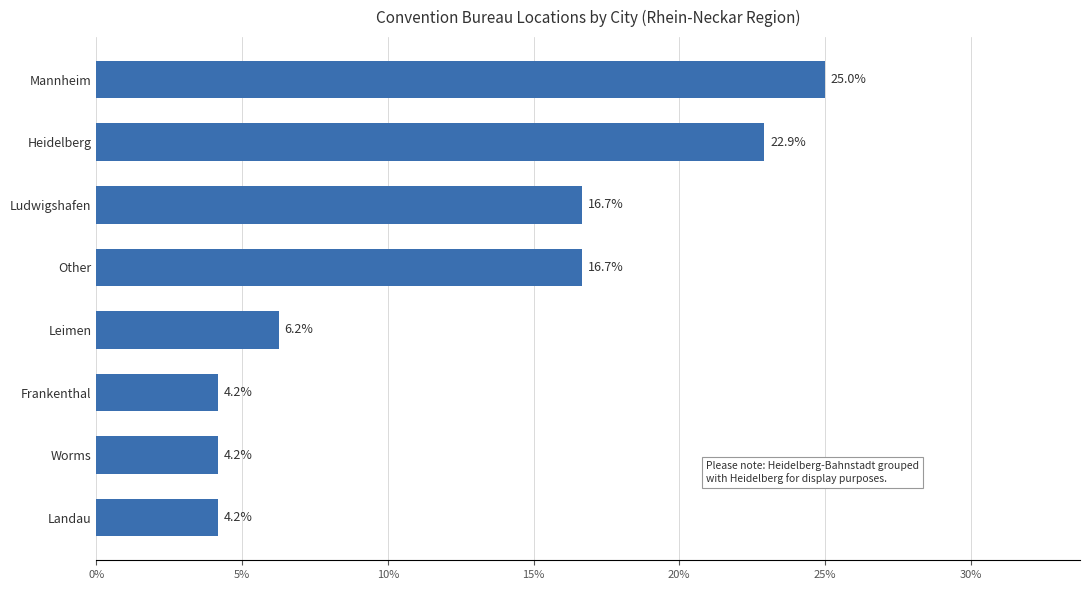

What is the approximate value at Heidelberg?

22.9